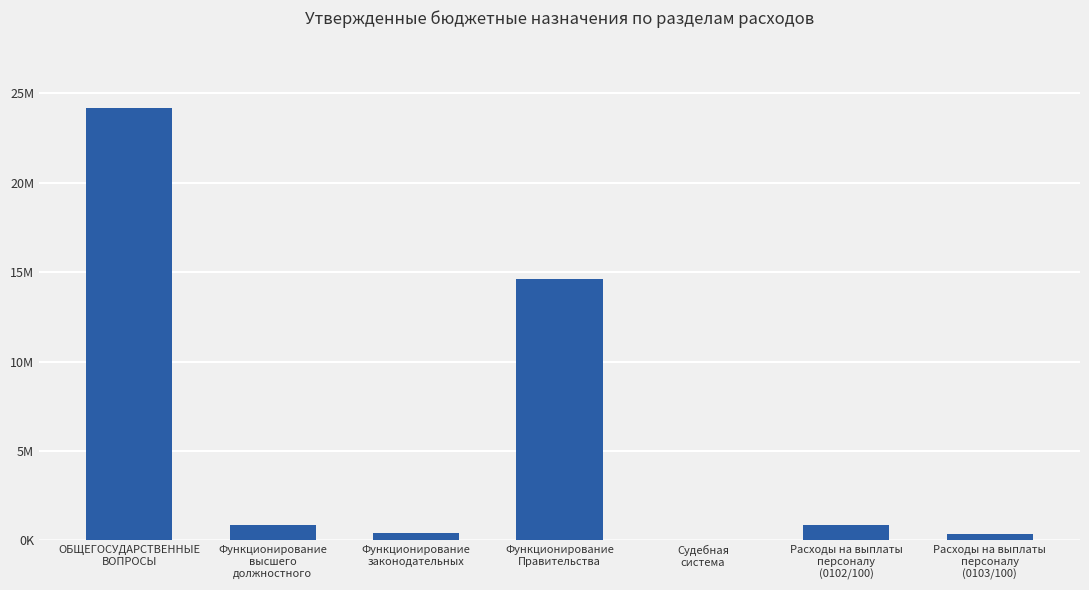

What is the maximum value shown in the chart?

24180901